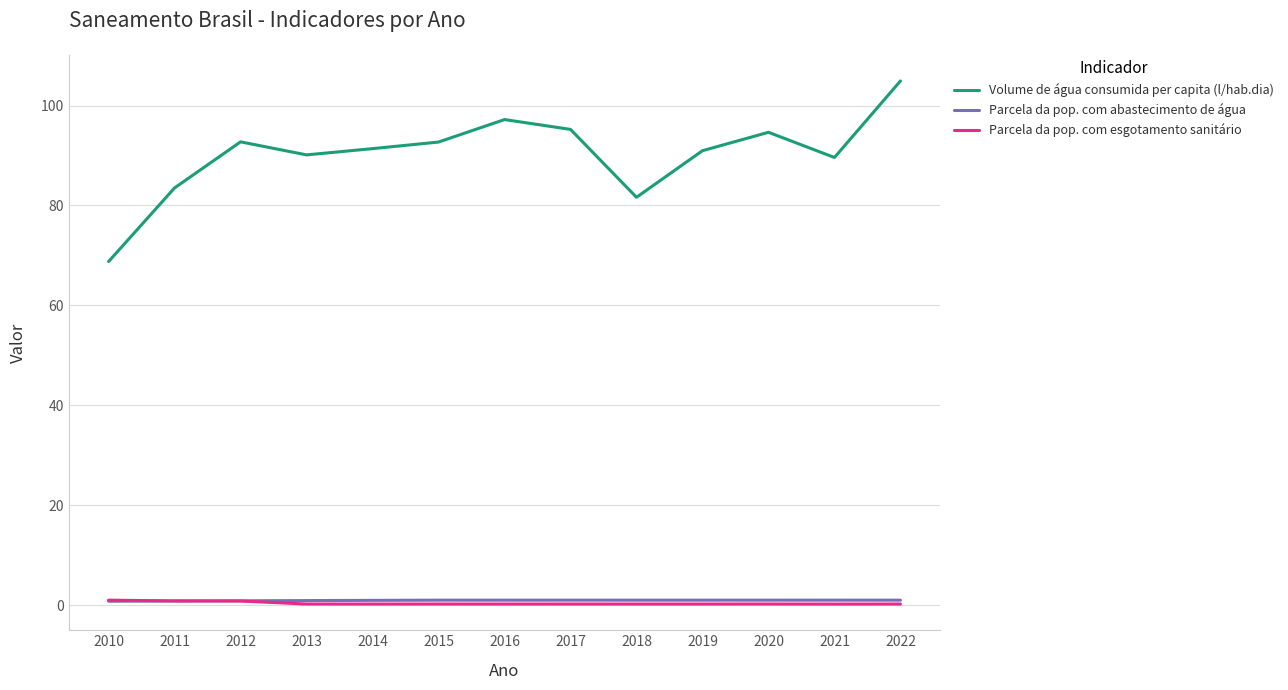

How many categories are shown in the chart?

13